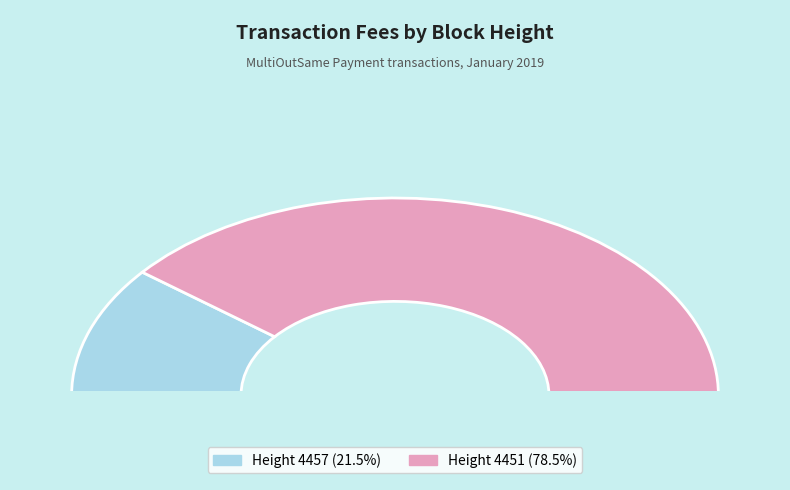

What percentage is the Height 4457 slice, to the nearest percent?

21%